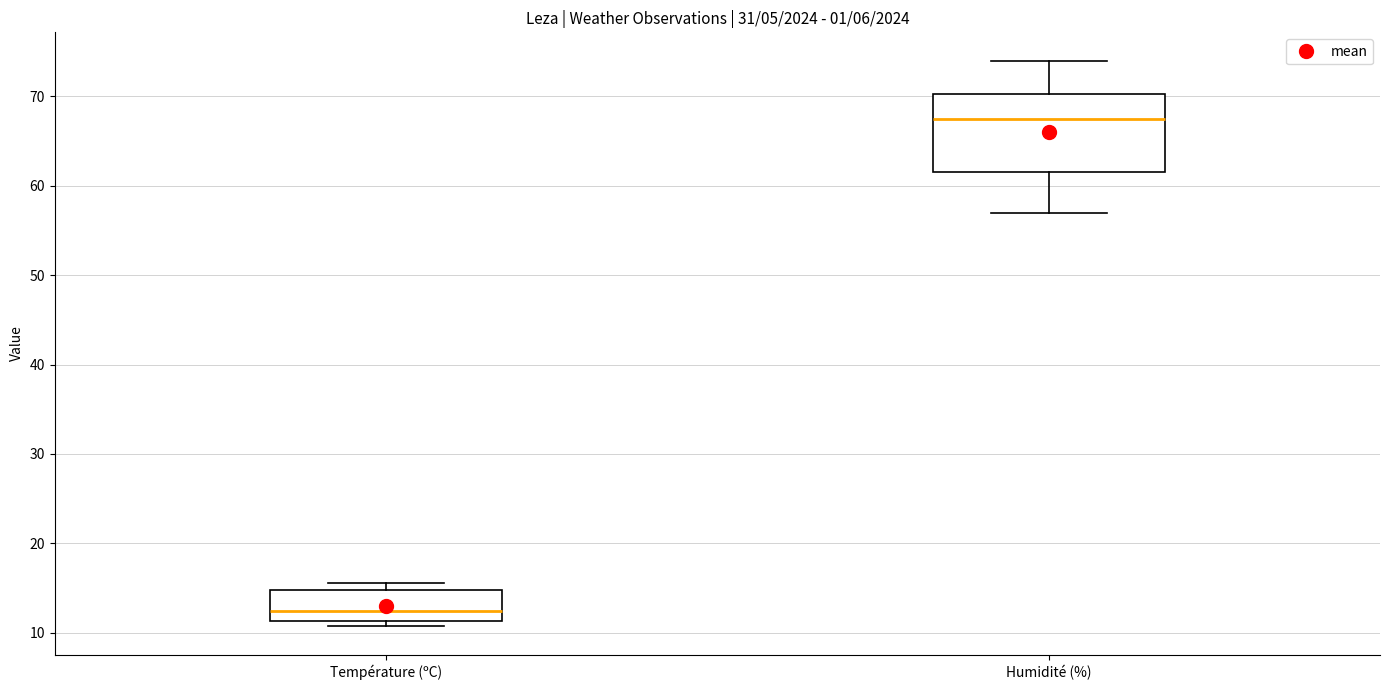

Which box has the lowest median line?

Température (ºC)